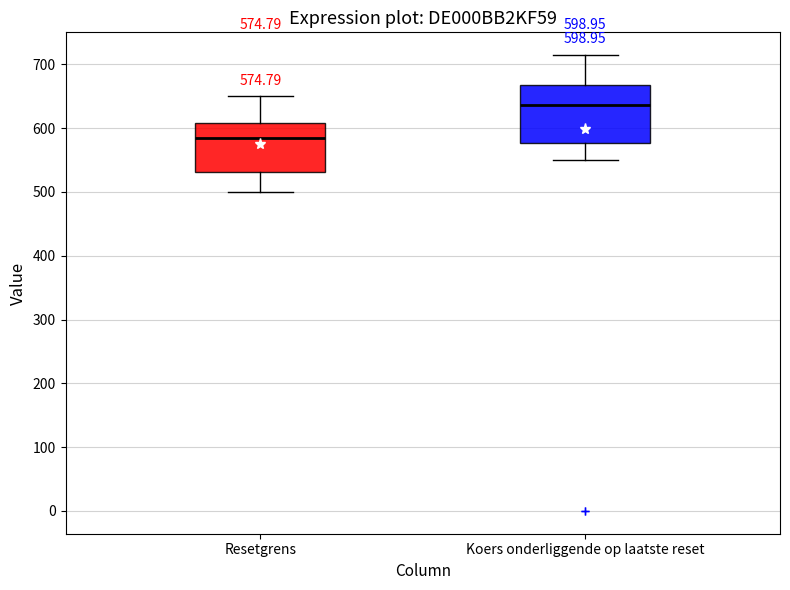

Comparing the boxes themselves (not the whiskers), which one is the tallest?

Koers onderliggende op laatste reset